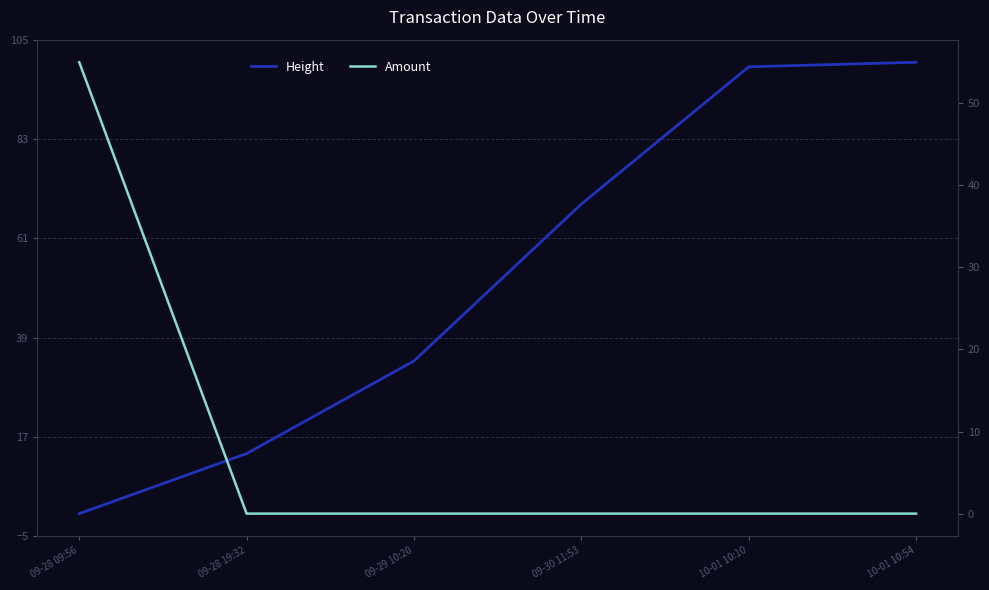

What is the label of the 4th point from the right?

09-29 10:20